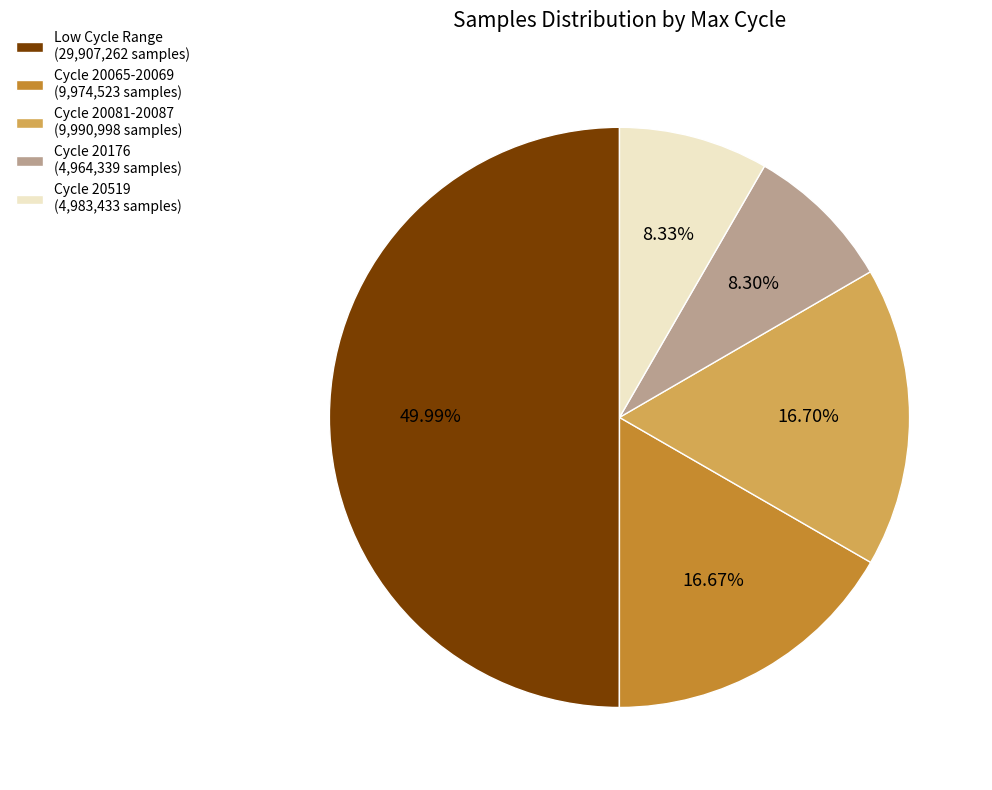

Combined, do Cycle 20519 (4,983,433 samples) and Cycle 20176 (4,964,339 samples) account for over 50%?

No